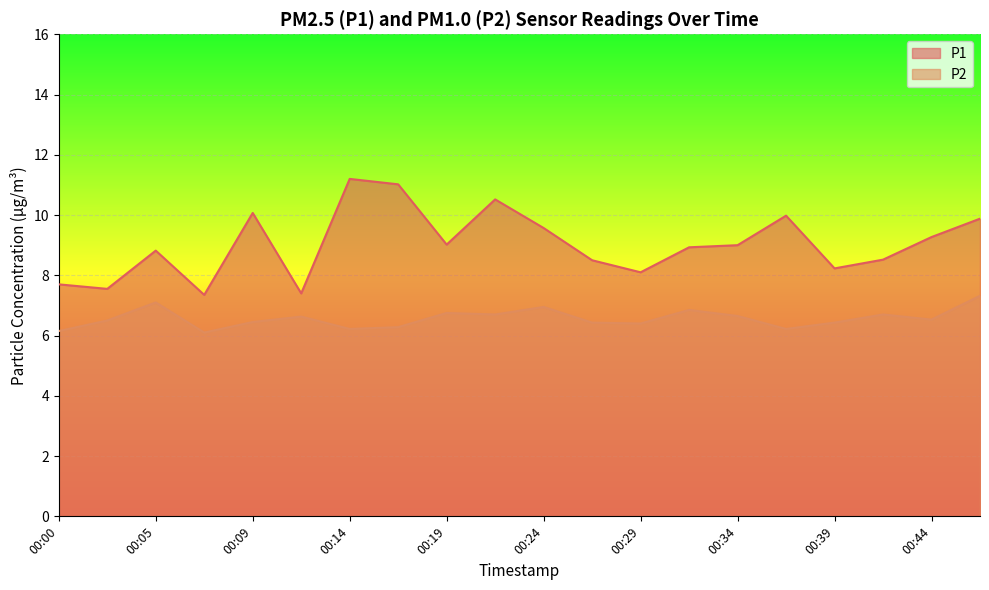

What is the approximate value of P1 at 00:29?

8.1